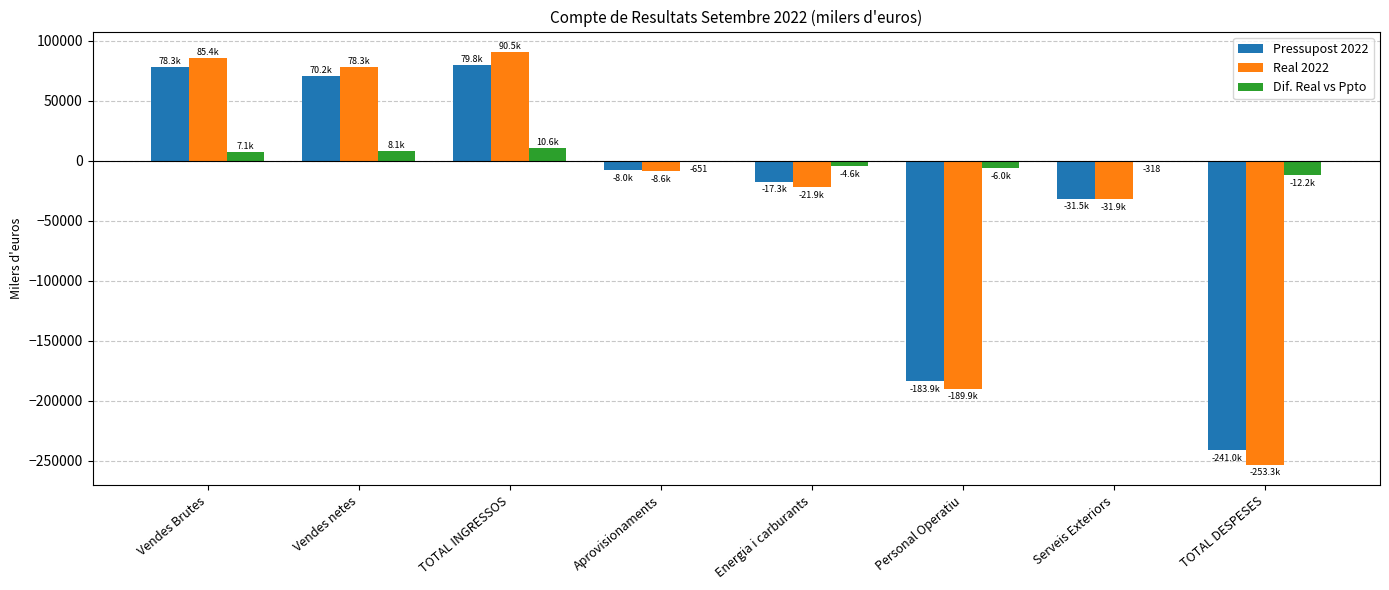

What is the sum of all Dif. Real vs Ppto values?

1990.8